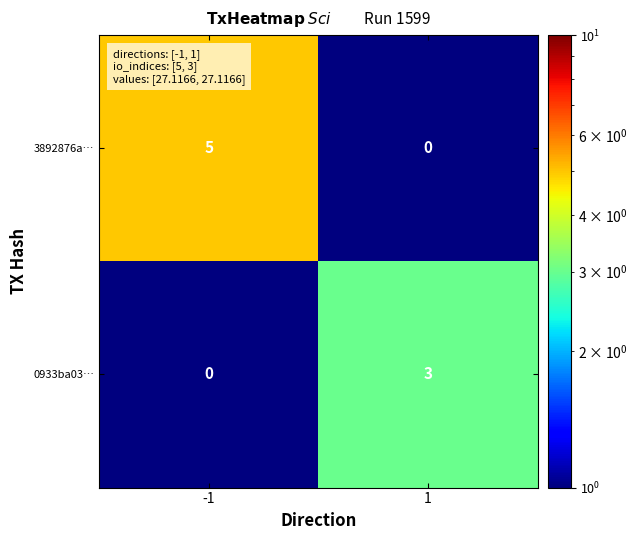

Which series has the largest range (max minus min)?

row_0